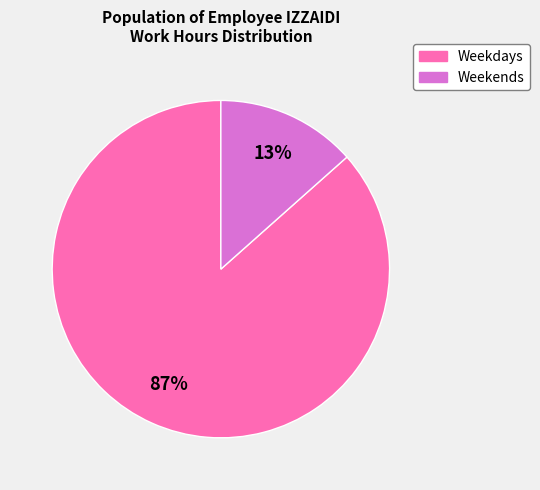

Is there a majority slice in this chart?

Yes